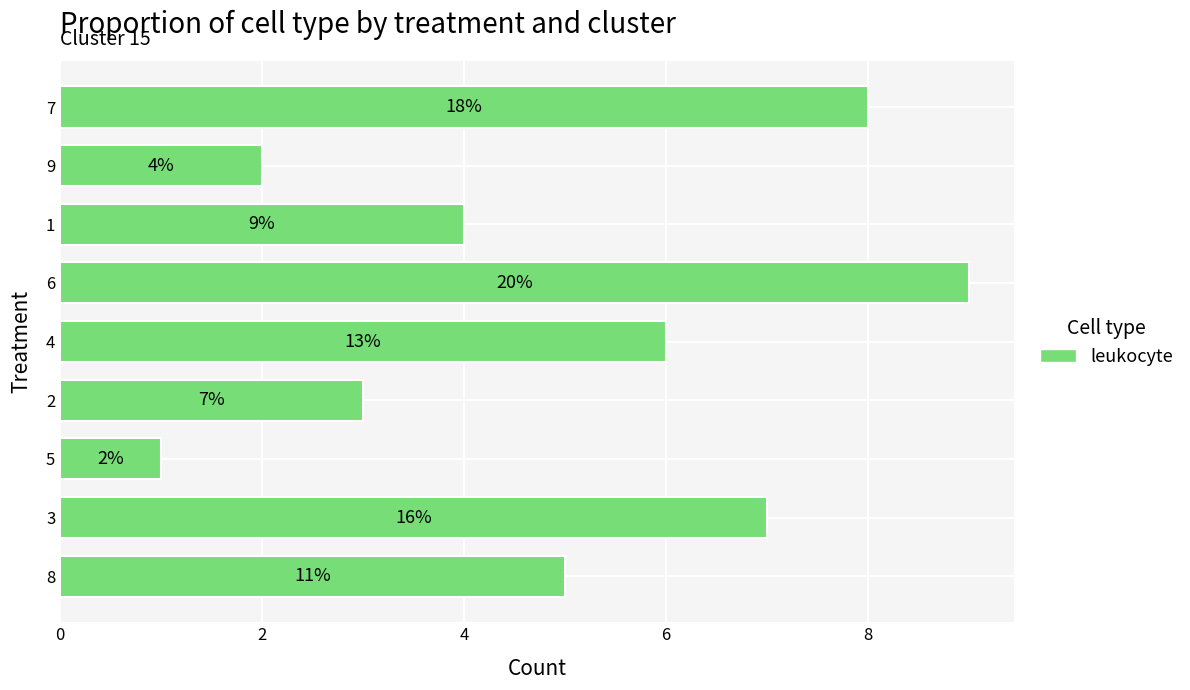

How many bars are there in total?

9